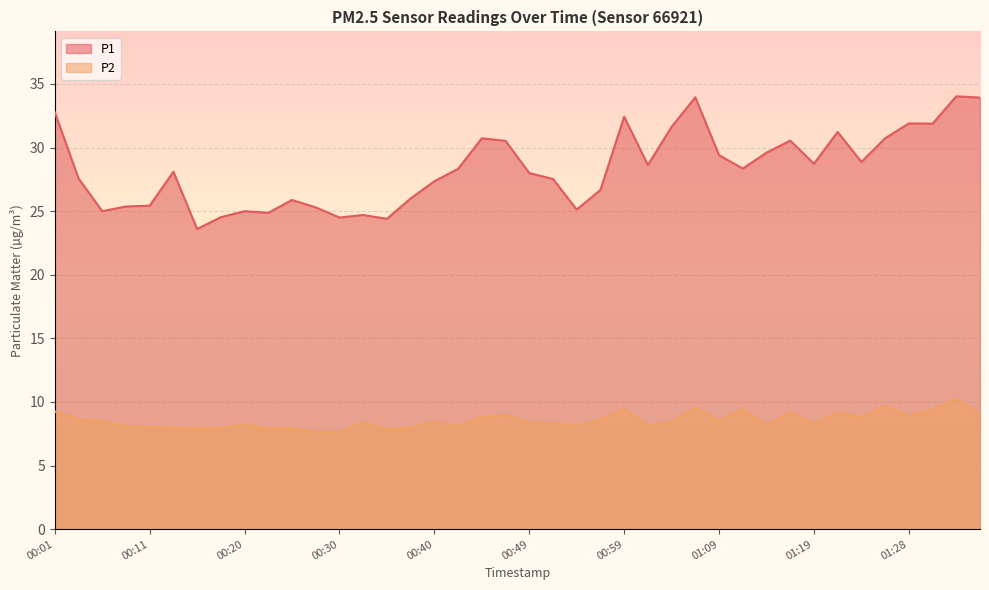

True or false: P2 and P1 intersect in this chart.

False